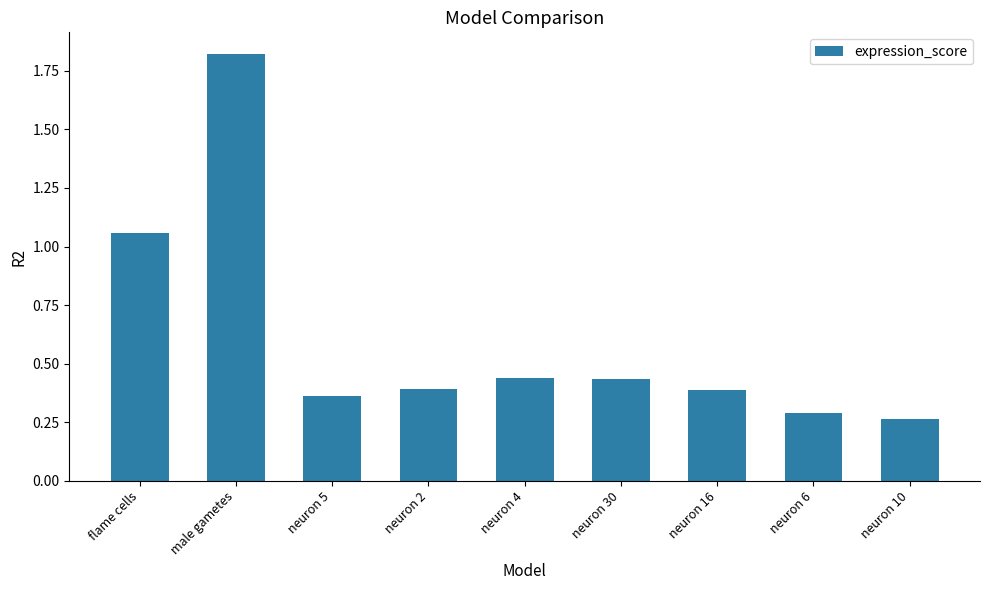

What is the label of the 6th bar from the right?

neuron 2